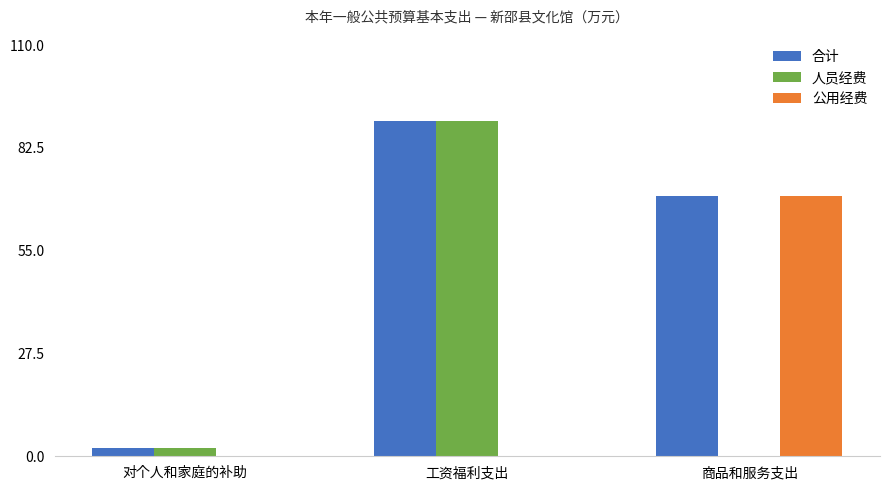

Are the bars horizontal?

No